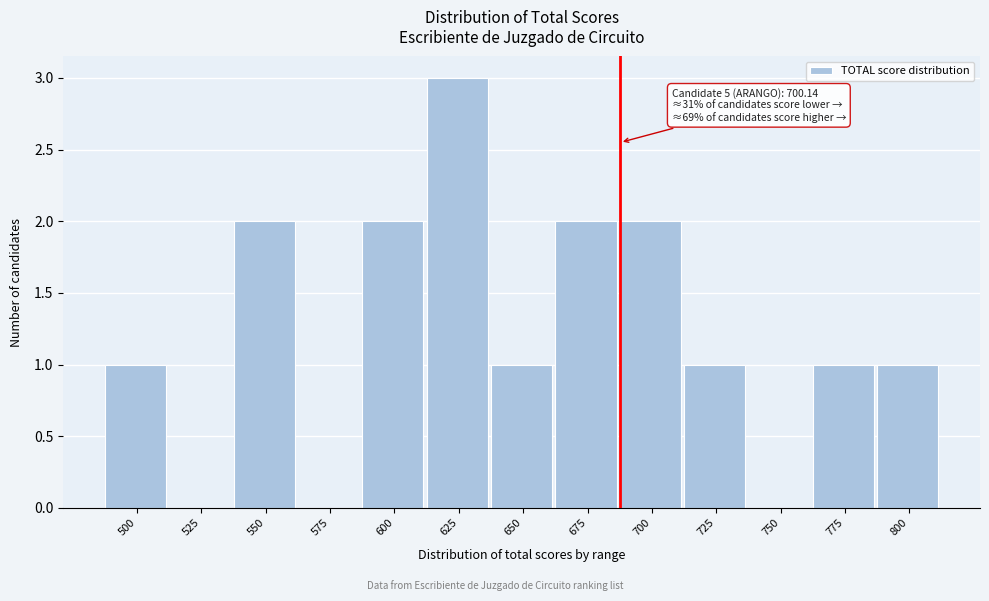

Reading left to right, list all the values displayed in this chart.

500=1	525=0	550=2	575=0	600=2	625=3	650=1	675=2	700=2	725=1	750=0	775=1	800=1